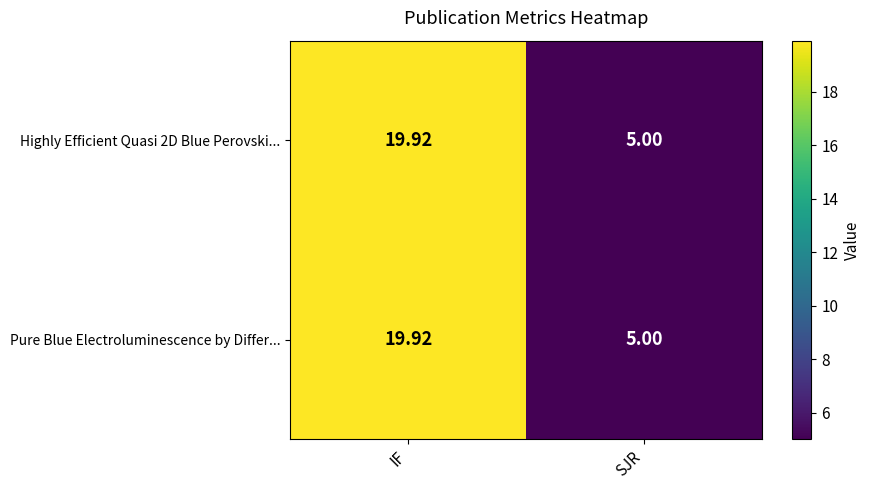

At which label is Highly Efficient Quasi 2D Blue Perovski... closest to 12?

SJR